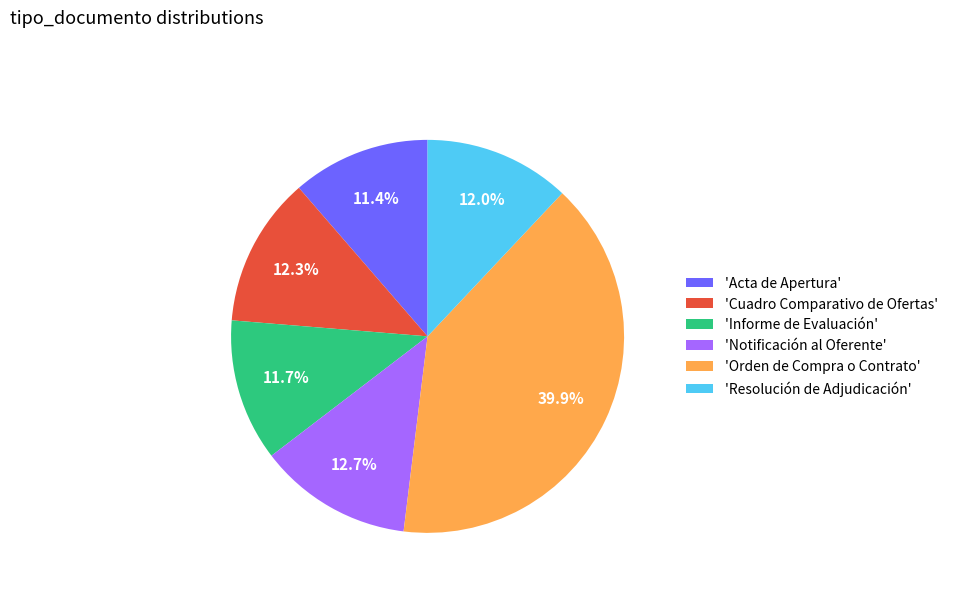

Between 'Informe de Evaluación' and 'Notificación al Oferente', which is larger?

'Notificación al Oferente'